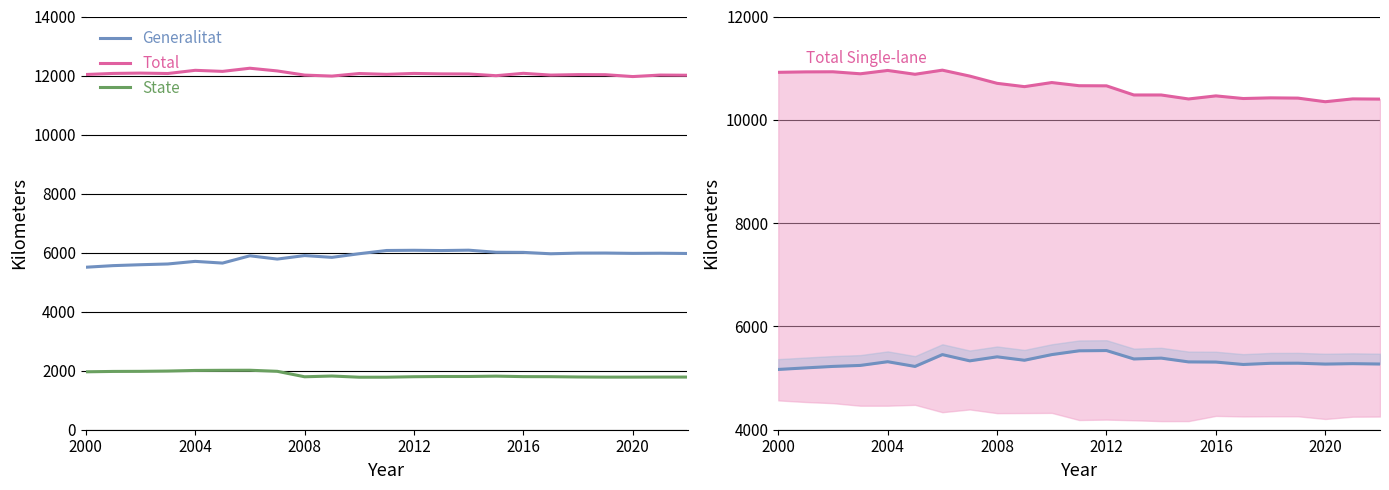

True or false: Total and State cross at least once.

False